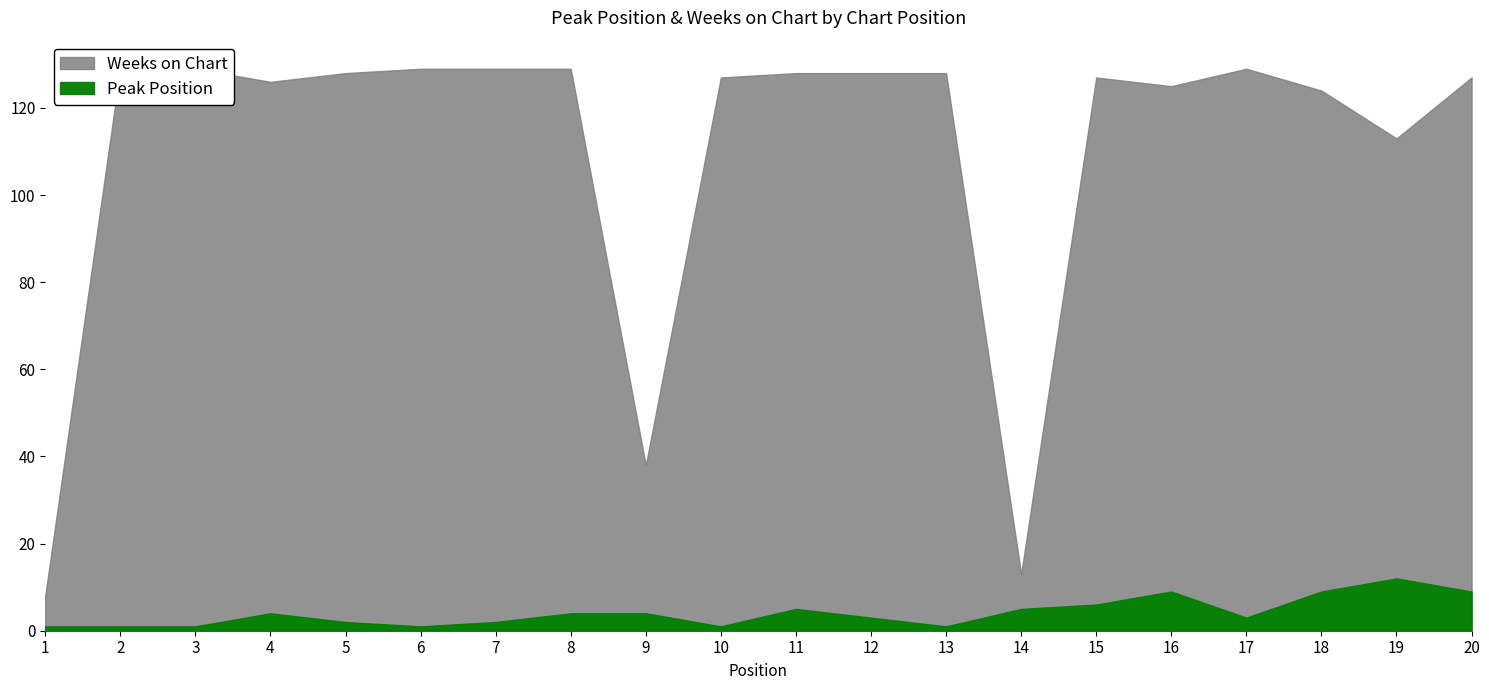

Reading left to right, what are all the values shown in this chart?

Peak Position: 1	1	1	4	2	1	2	4	4	1	5	3	1	5	6	9	3	9	12	9
Weeks on Chart: 8	129	129	126	128	129	129	129	38	127	128	128	128	13	127	125	129	124	113	127